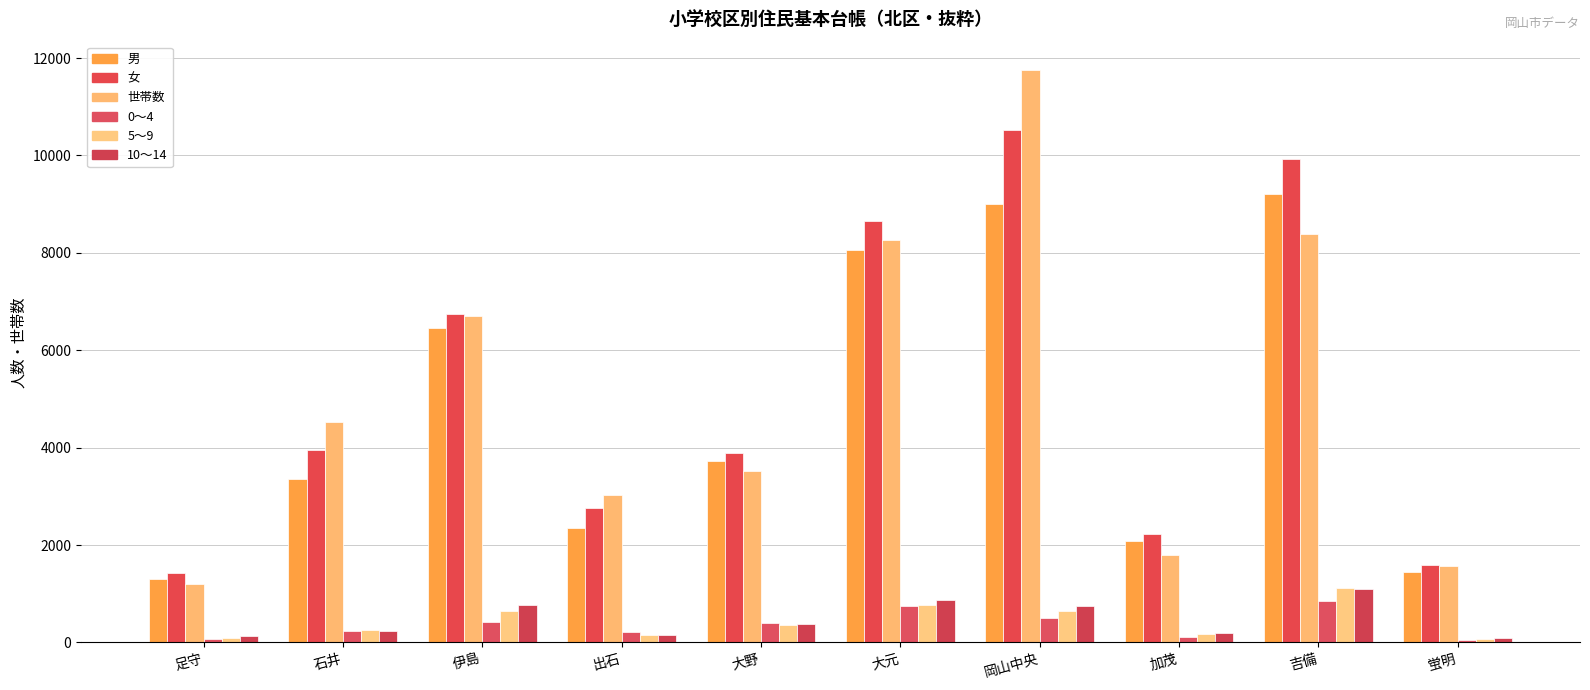

What are all the series names shown in the legend?

男, 女, 世帯数, 0～4, 5～9, 10～14